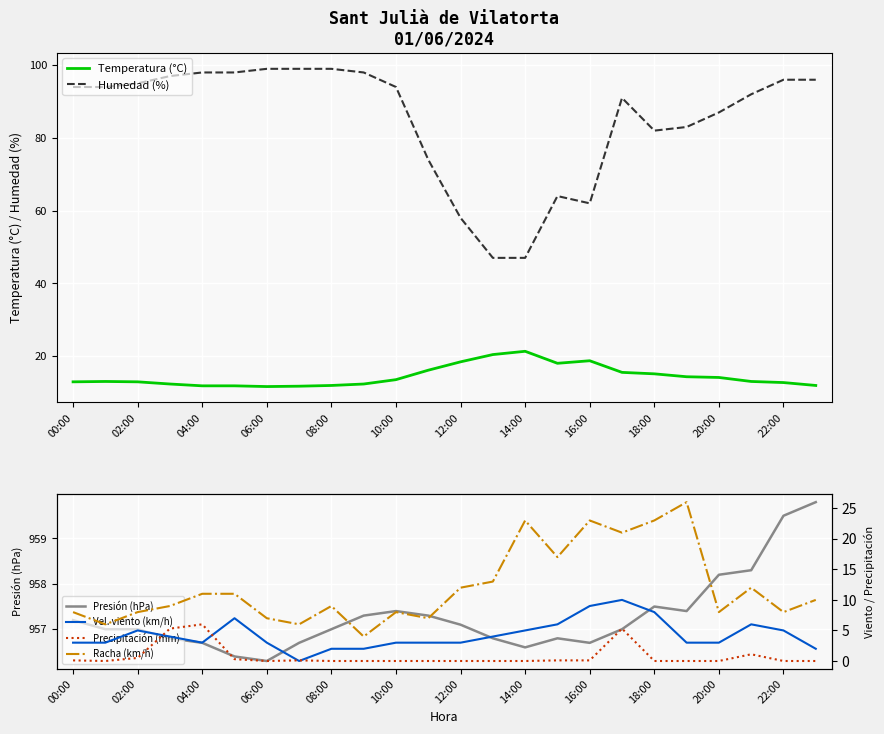

At which label does Presión (hPa) reach its peak?

23